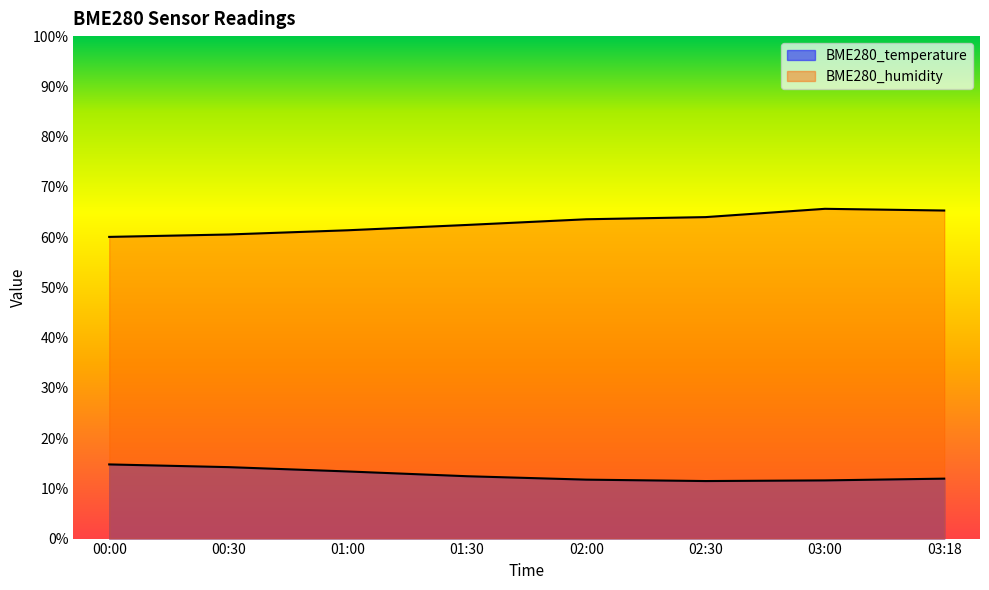

What is the difference between the highest and lowest values at 02:00?

51.8